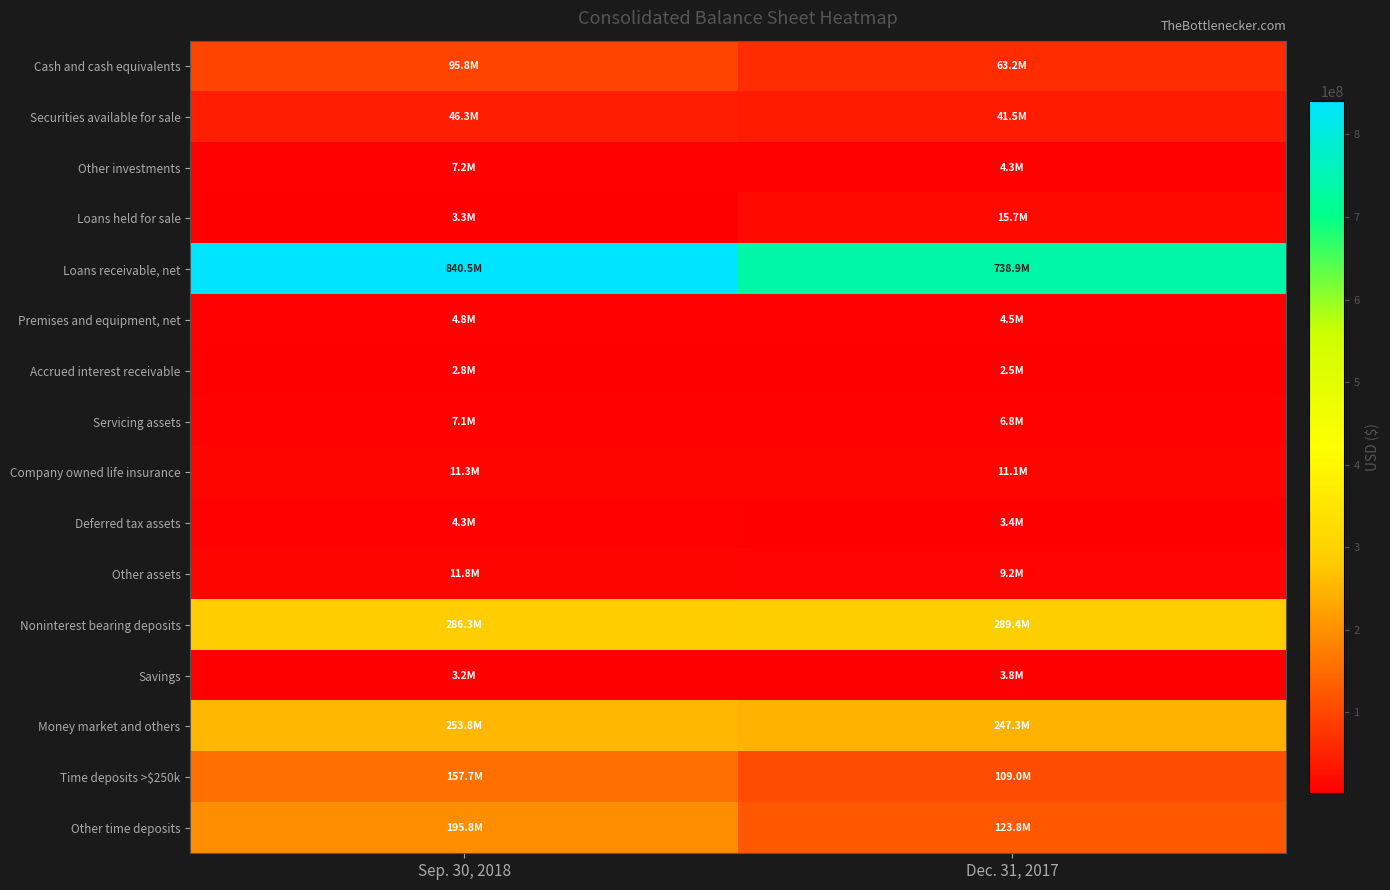

Reading left to right, extract all data points from this chart.

Cash and cash equivalents: Sep. 30, 2018=95786737	Dec. 31, 2017=63249952
Securities available for sale: Sep. 30, 2018=46324158	Dec. 31, 2017=41471711
Other investments: Sep. 30, 2018=7220880	Dec. 31, 2017=4286500
Loans held for sale: Sep. 30, 2018=3253500	Dec. 31, 2017=15739305
Loans receivable, net: Sep. 30, 2018=840467479	Dec. 31, 2017=738884413
Premises and equipment, net: Sep. 30, 2018=4757479	Dec. 31, 2017=4480792
Accrued interest receivable: Sep. 30, 2018=2782502	Dec. 31, 2017=2463486
Servicing assets: Sep. 30, 2018=7097136	Dec. 31, 2017=6771097
Company owned life insurance: Sep. 30, 2018=11321086	Dec. 31, 2017=11089718
Deferred tax assets: Sep. 30, 2018=4257497	Dec. 31, 2017=3383365
Other assets: Sep. 30, 2018=11759730	Dec. 31, 2017=9178491
Noninterest bearing deposits: Sep. 30, 2018=286347297	Dec. 31, 2017=289409876
Savings: Sep. 30, 2018=3239700	Dec. 31, 2017=3838353
Money market and others: Sep. 30, 2018=253807061	Dec. 31, 2017=247324292
Time deposits >$250k: Sep. 30, 2018=157686977	Dec. 31, 2017=108952059
Other time deposits: Sep. 30, 2018=195809666	Dec. 31, 2017=123781434